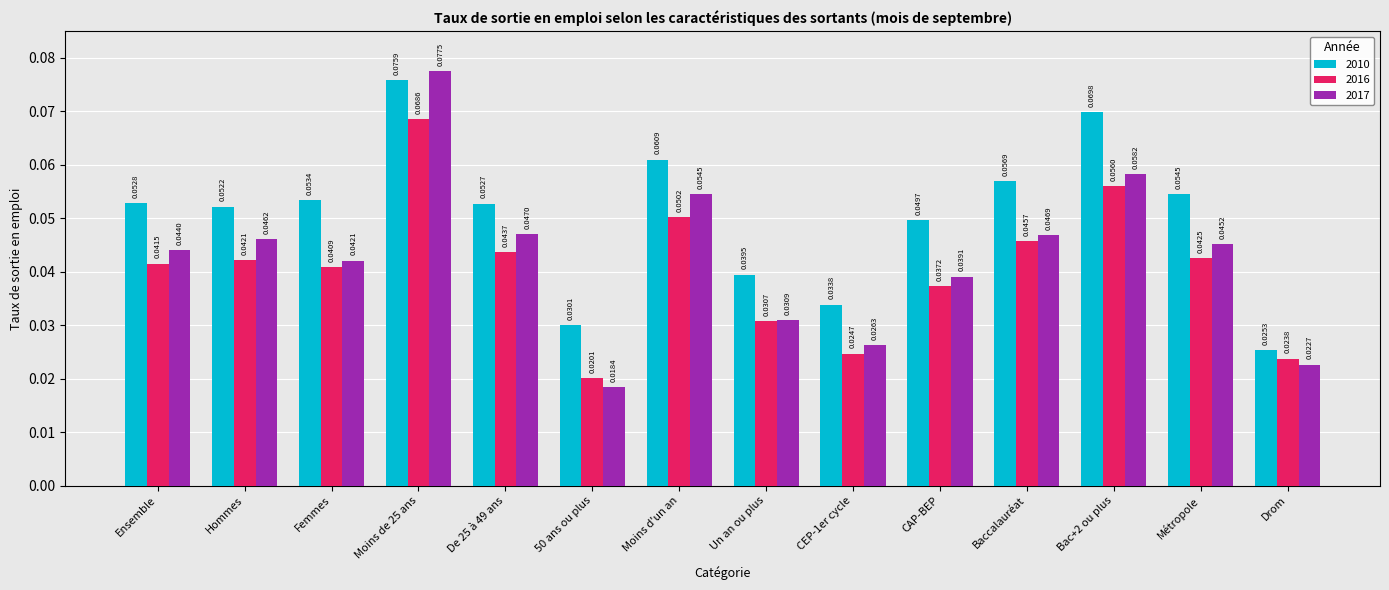

The 2010 series shows 0.0 at Moins d'un an. True or false?

False